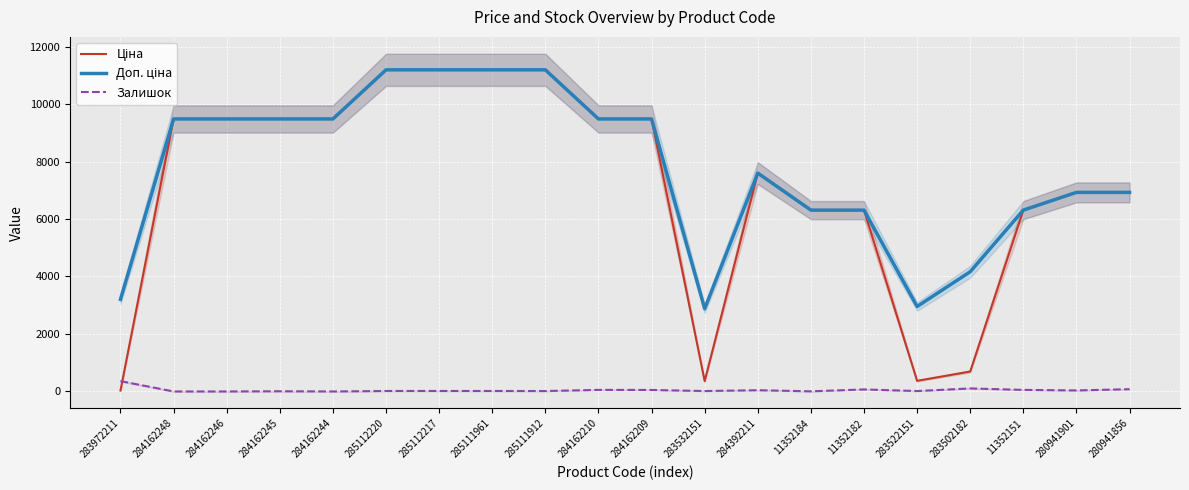

At which label does Доп. ціна first exceed 9480?

284162248